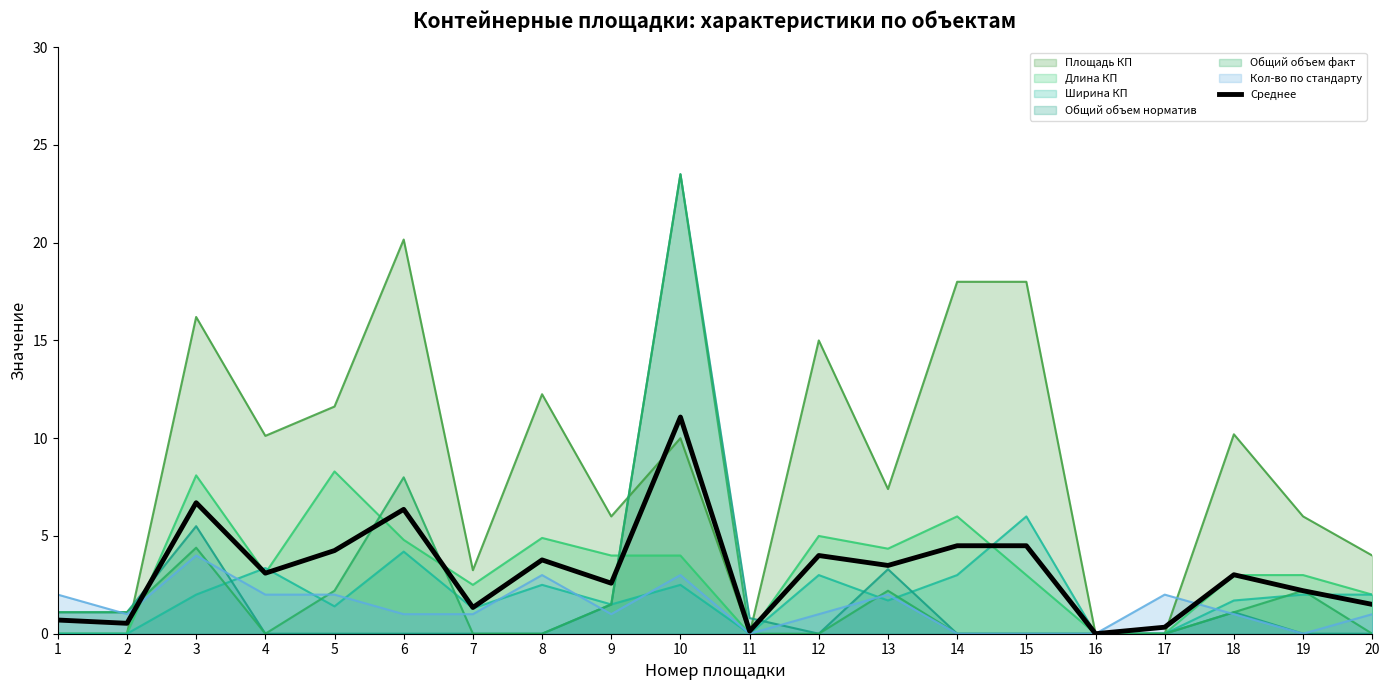

How many lines are shown in the chart?

7